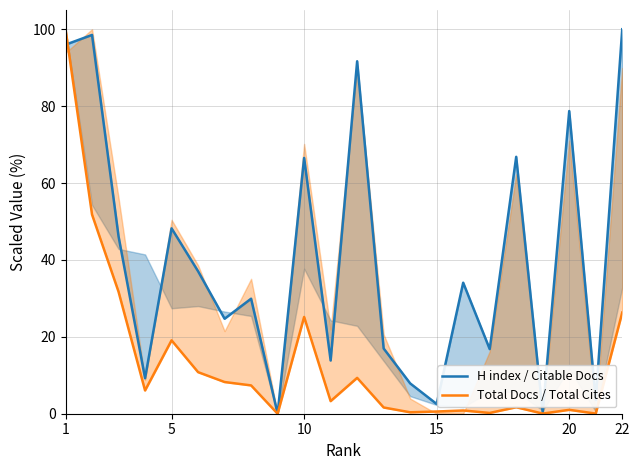

How many series are shown in this chart?

2